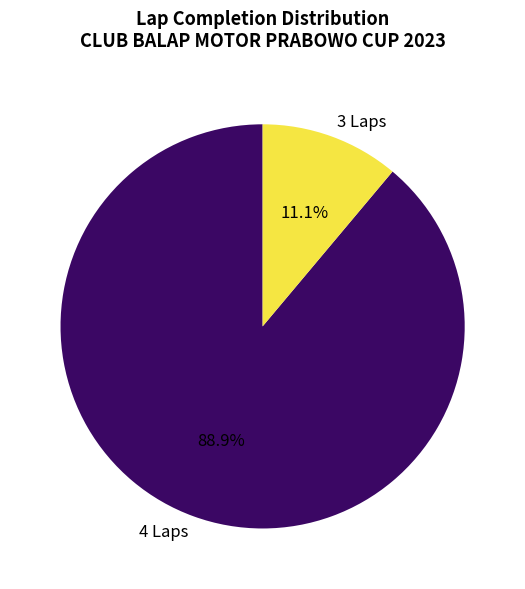

Is there any slice that represents more than half of the pie?

Yes